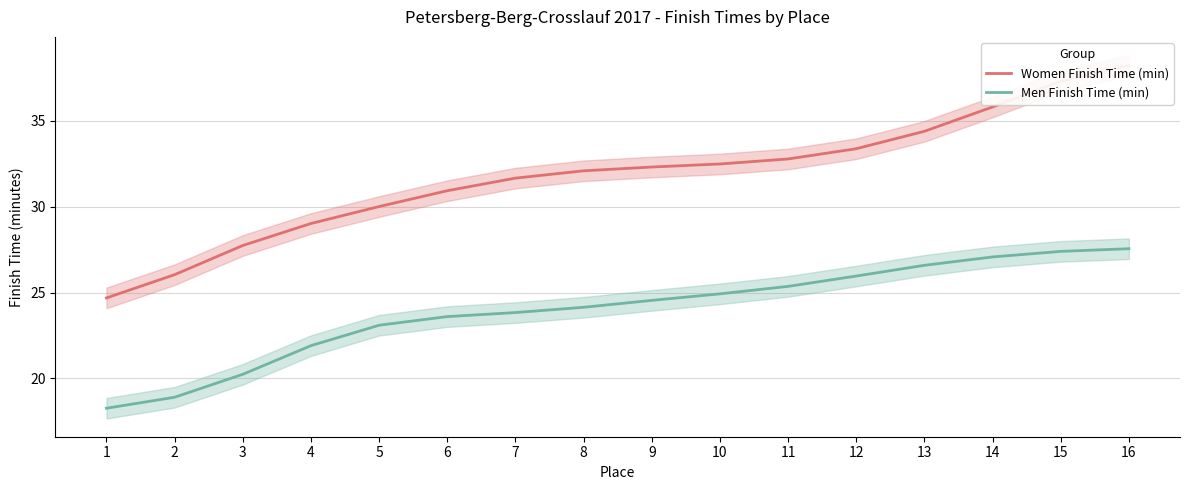

What are all the series names shown in the legend?

Women Finish Time (min), Men Finish Time (min)